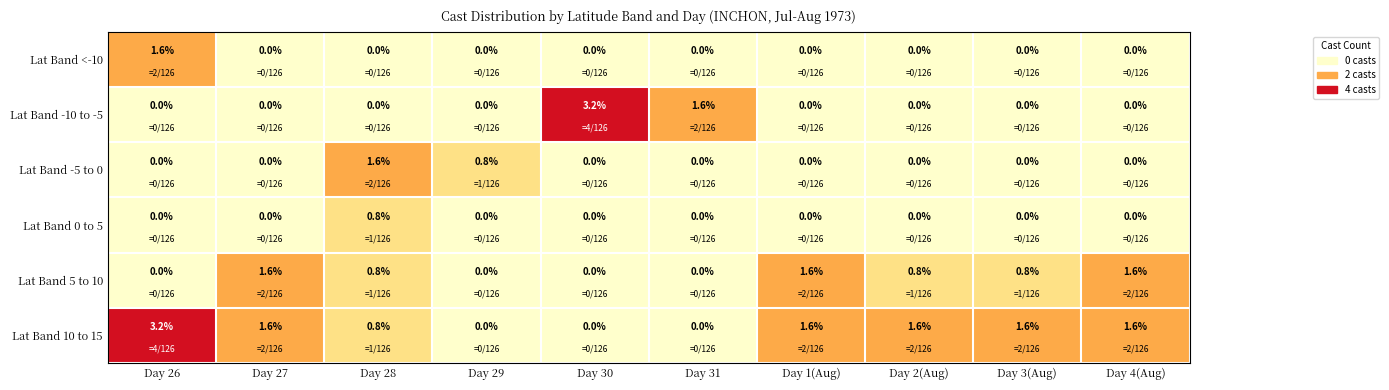

The value of Lat Band 10 to 15 at Day 27 is 2.1. True or false?

False